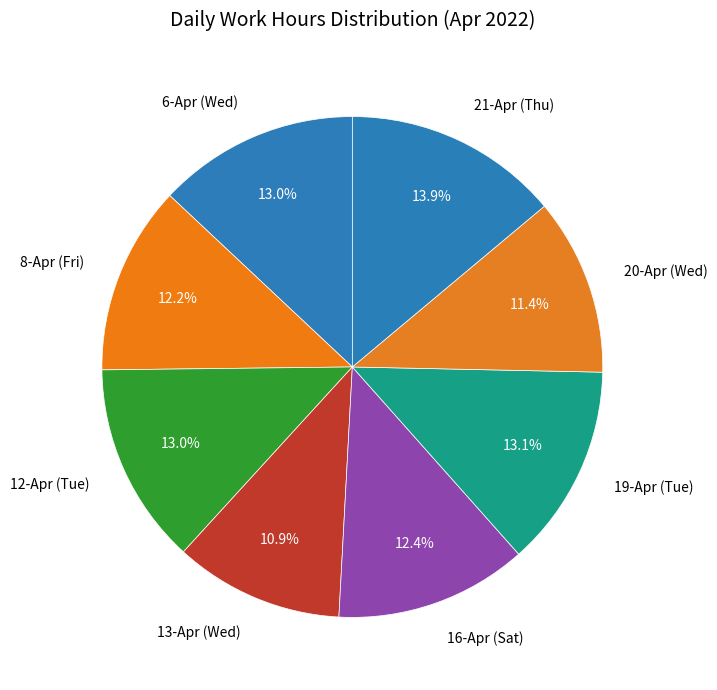

Approximately how many times larger is the value at 12-Apr (Tue) compared to 13-Apr (Wed)?

1.2